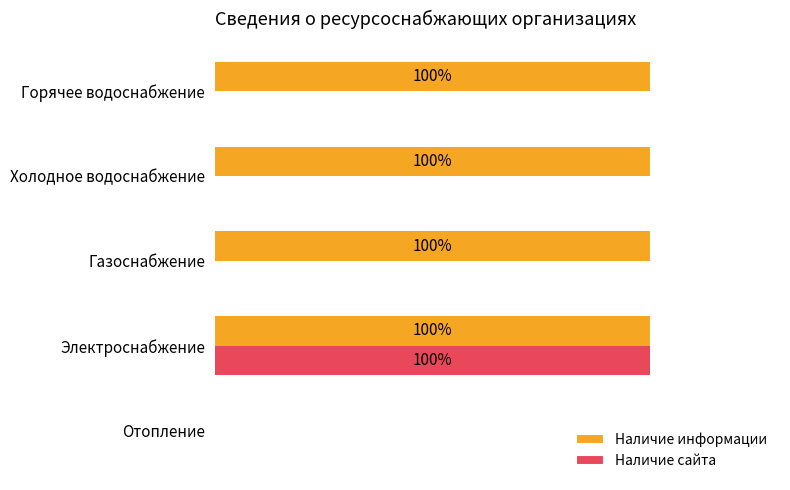

What are all the series names shown in the legend?

Наличие информации, Наличие сайта